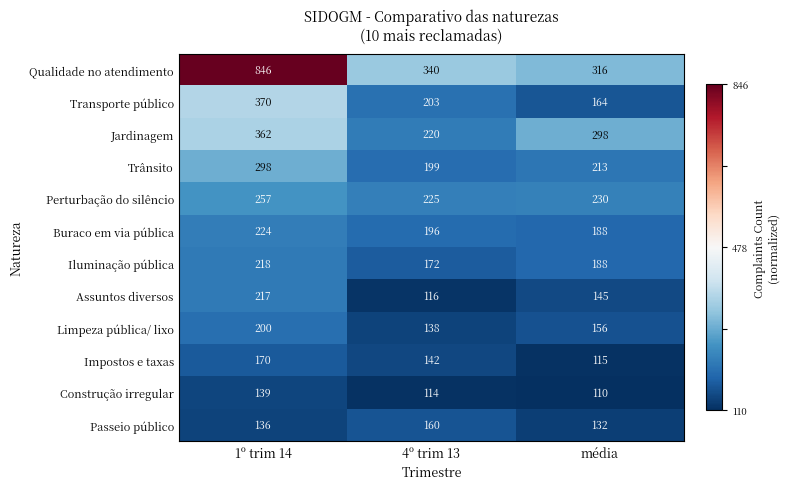

Which series has the widest spread of values?

Qualidade no atendimento